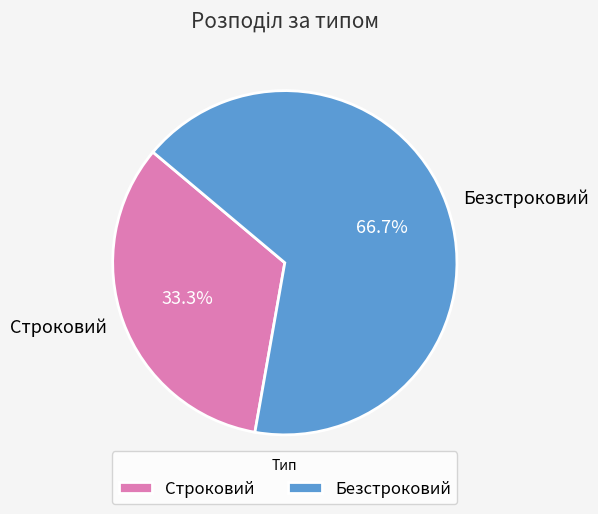

Is Строковий the majority of the pie?

No